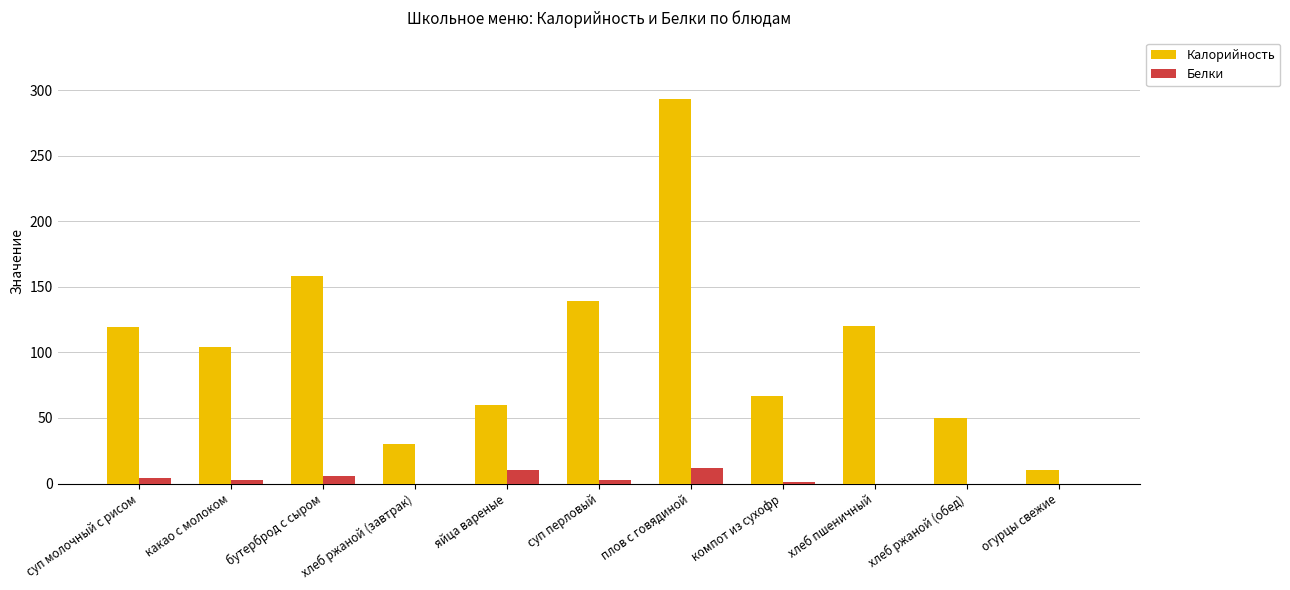

What is the sum of the Калорийность values at бутерброд с сыром and хлеб ржаной (обед)?

208